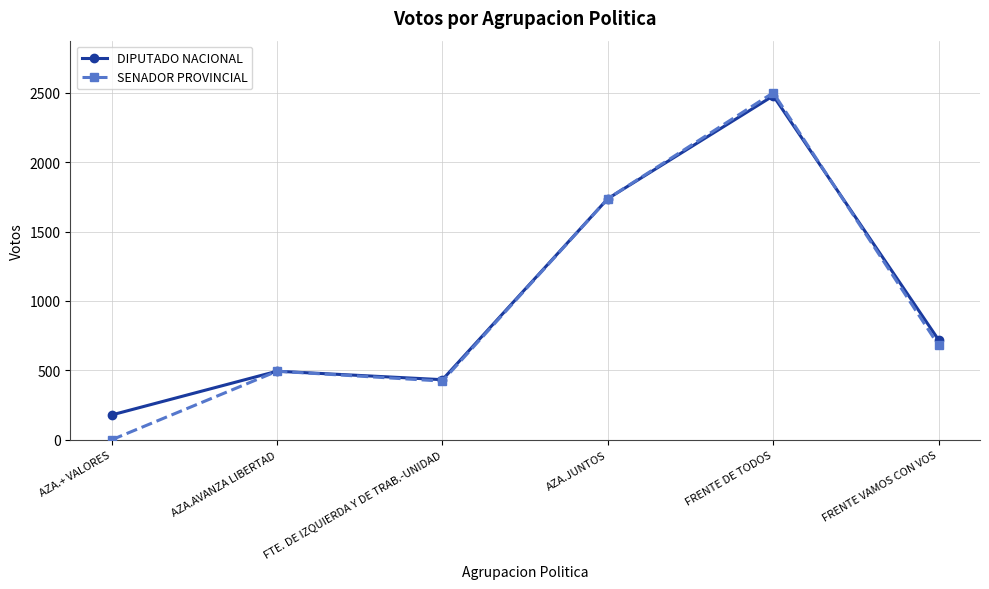

List the labels in order of SENADOR PROVINCIAL value, largest first.

FRENTE DE TODOS, AZA.JUNTOS, FRENTE VAMOS CON VOS, AZA.AVANZA LIBERTAD, FTE. DE IZQUIERDA Y DE TRAB.-UNIDAD, AZA.+ VALORES